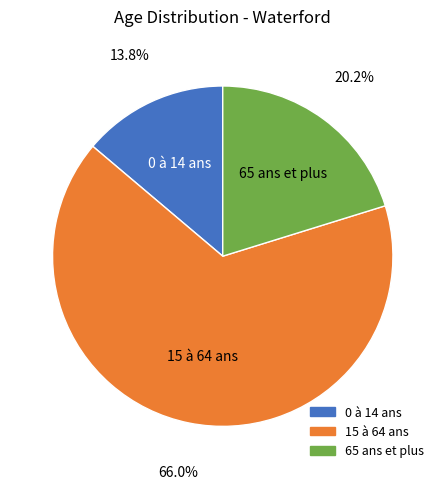

Is there a majority slice in this chart?

Yes